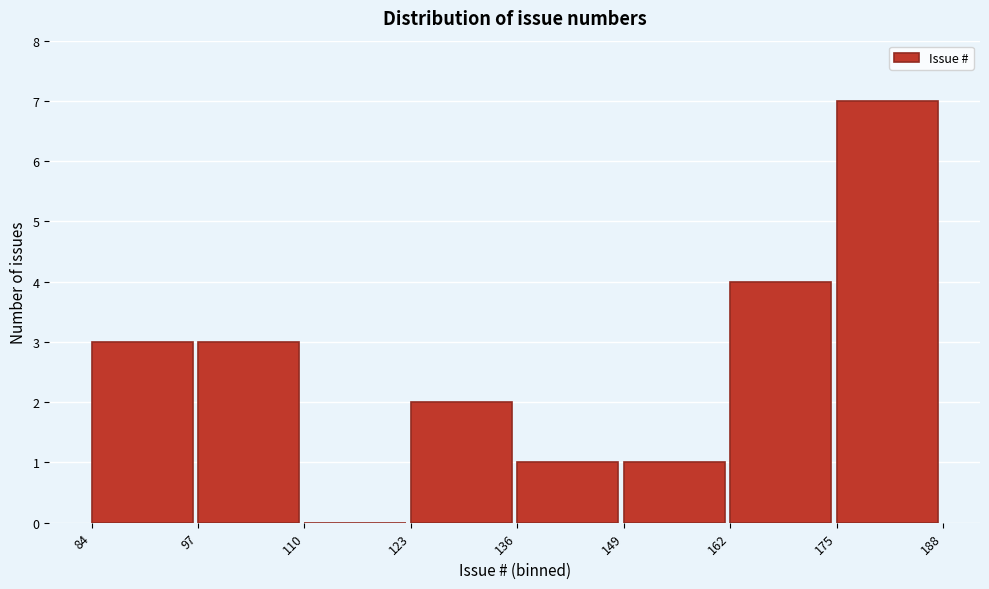

Over which range of the x-axis is the bar tallest?

175 to 188